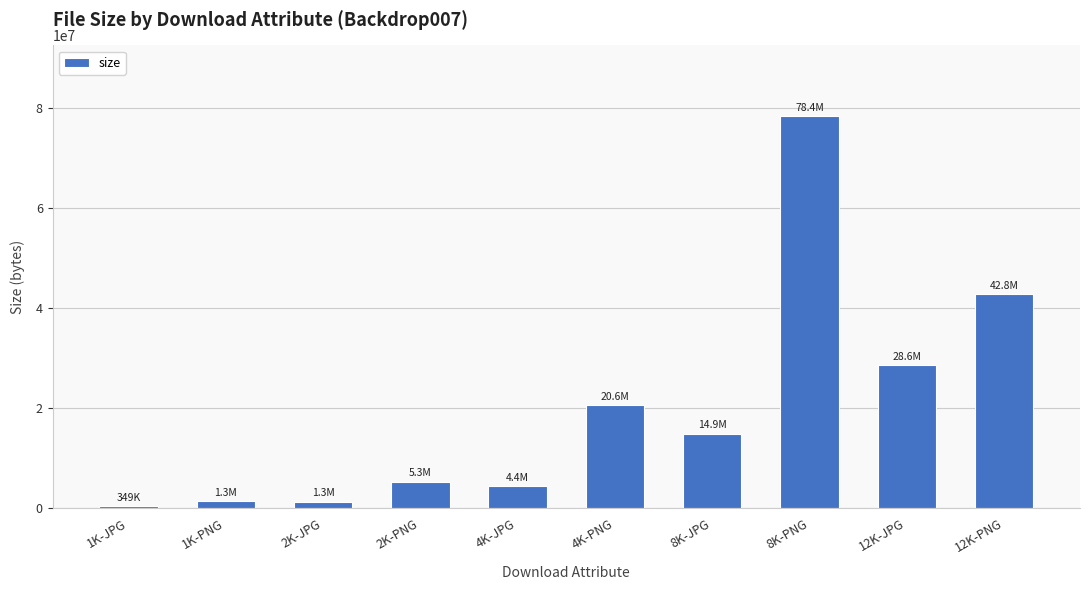

What is the label of the 5th bar from the right?

4K-PNG